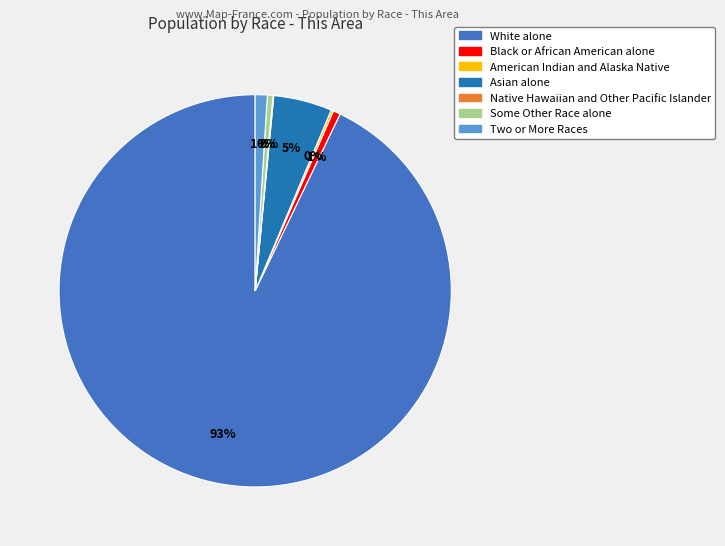

To the nearest percent, what is the difference between the largest and smallest slice percentages?

93%